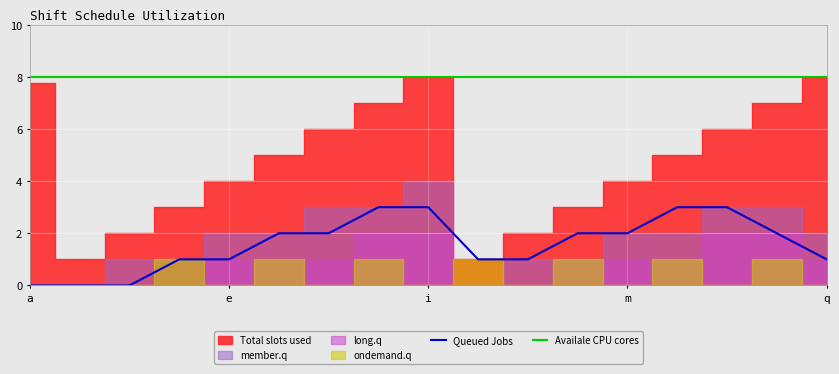

True or false: Queued Jobs and Availale CPU cores intersect in this chart.

False